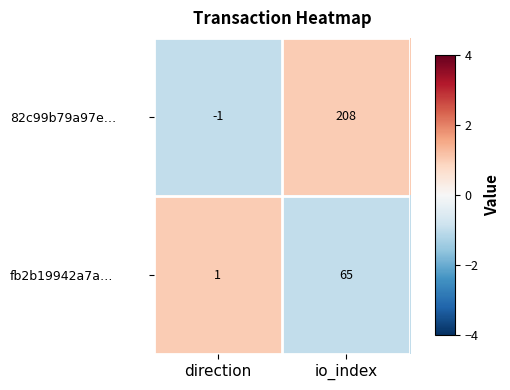

Reading right to left, extract all data points from this chart.

82c99b79a97e…: 208	-1
fb2b19942a7a…: 65	1